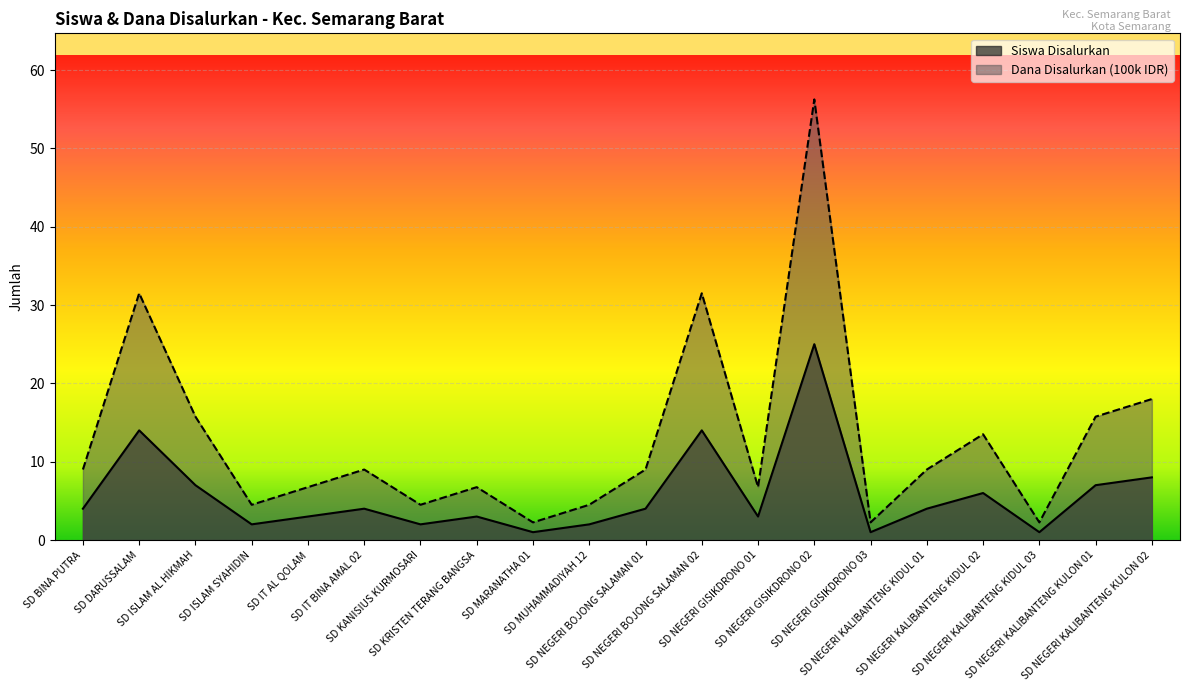

What is the difference between the second highest and second lowest values in the Dana Disalurkan (100k) series?

29.2